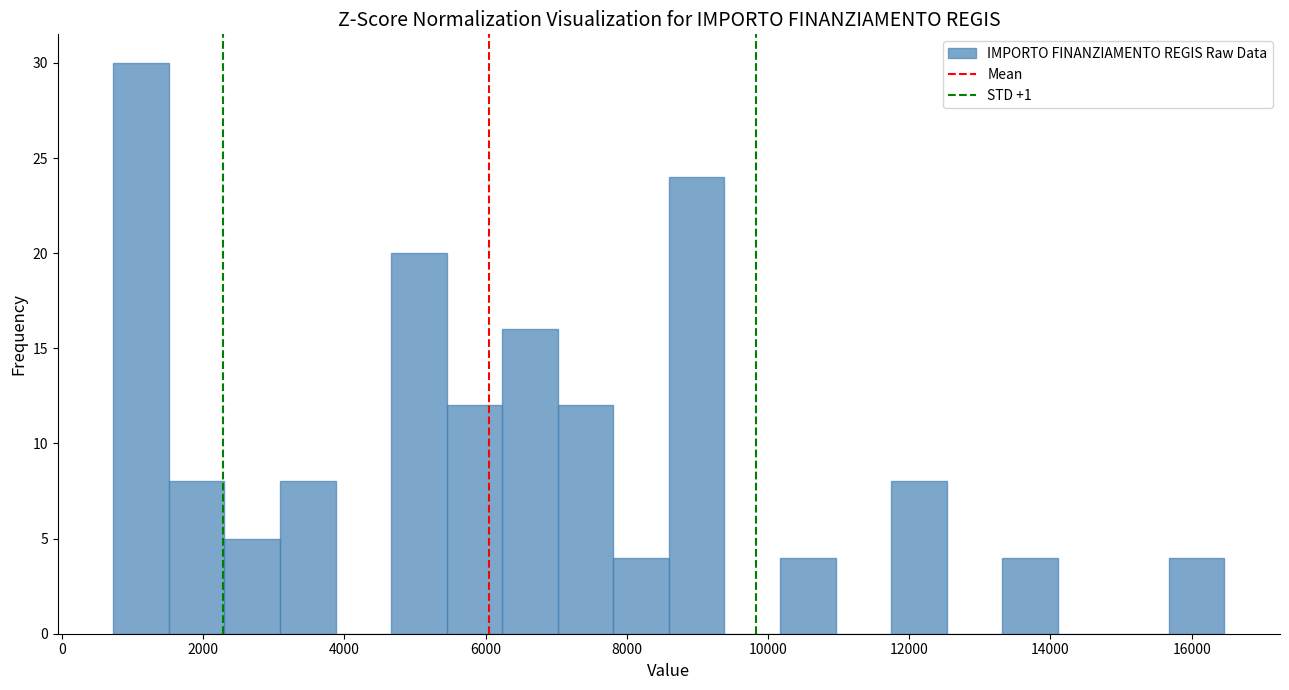

Read against the x-axis, roughly where is the centre of the tallest bar?

1200